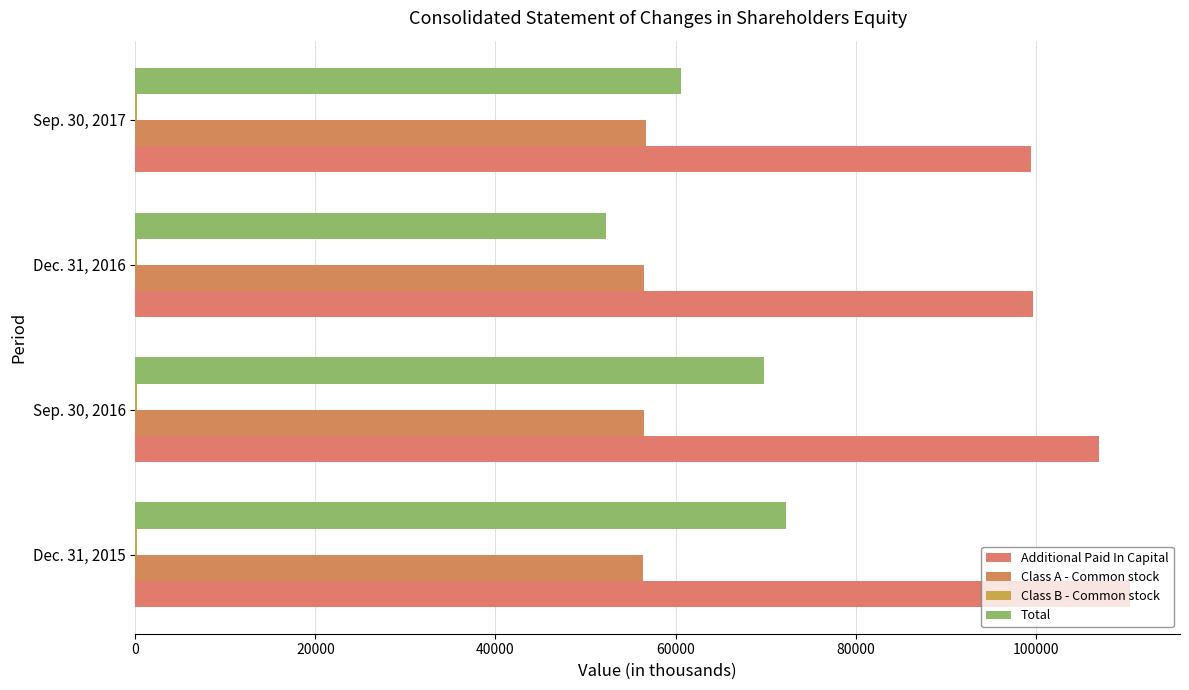

Reading right to left, what are all the values shown in this chart?

Additional Paid In Capital: 99483	99667	106975	110494
Class A - Common stock: 56682	56484	56457	56408
Class B - Common stock: 186	193	192	193
Total: 60575	52273	69802	72298